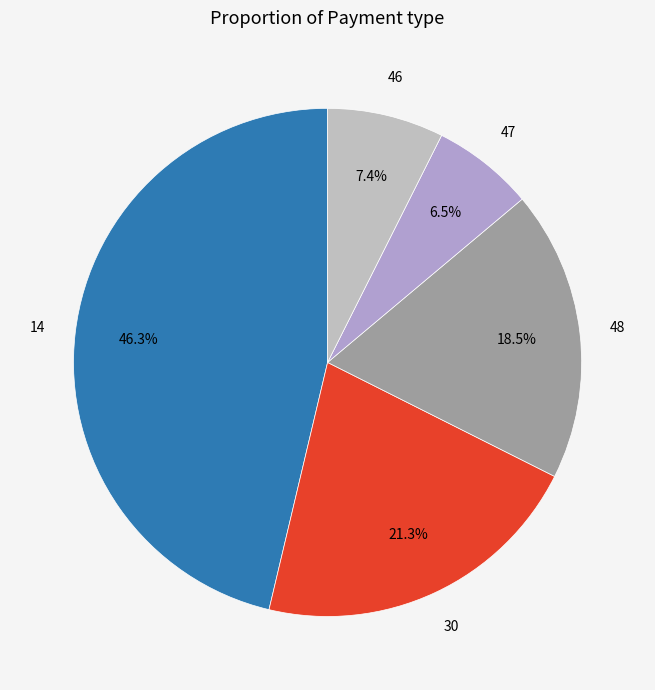

How many segments does this pie chart have?

5